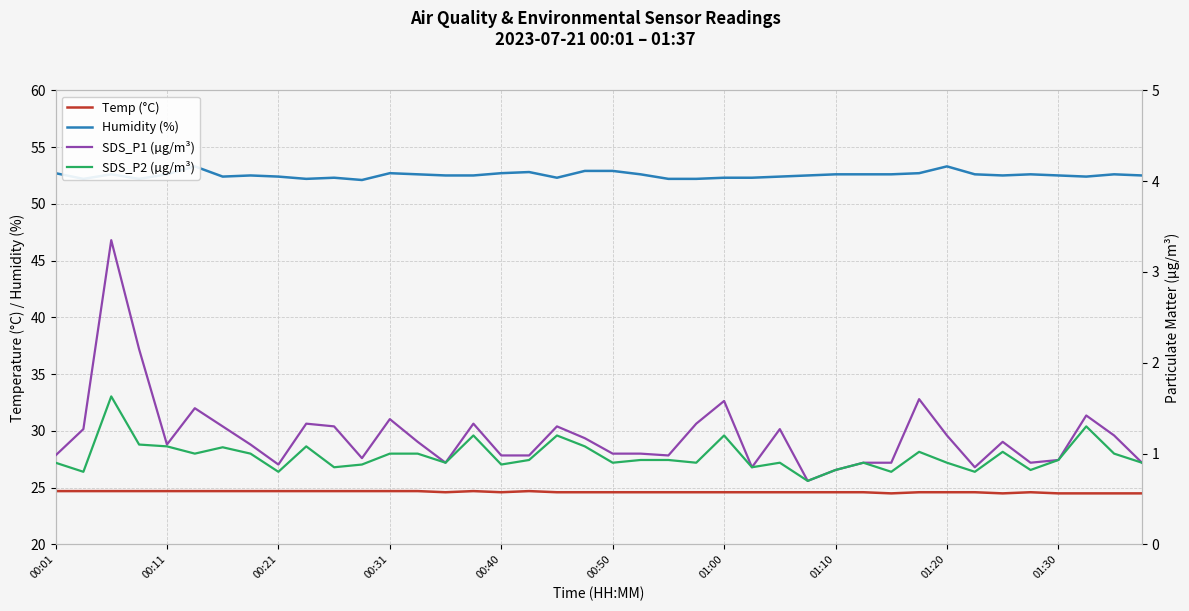

What is the difference between the SDS_P2 (µg/m³) values at 31 and 23?

0.1